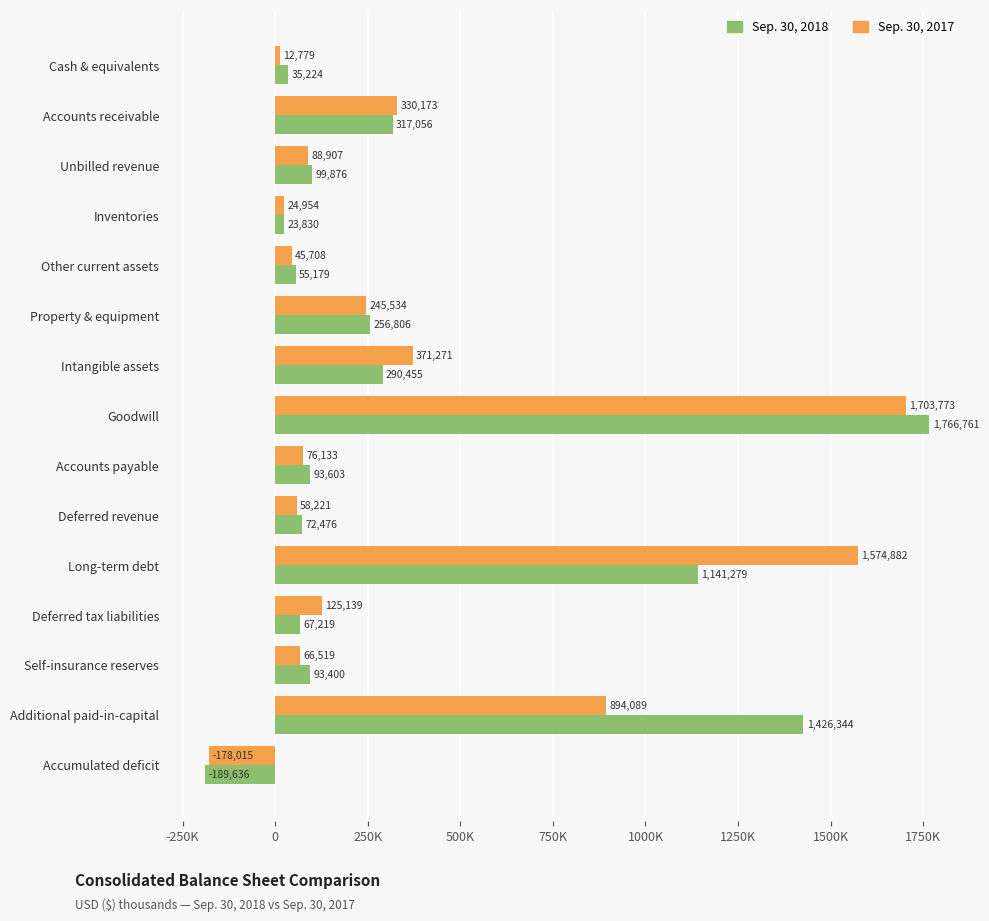

What is the maximum value shown in the chart?

1766761